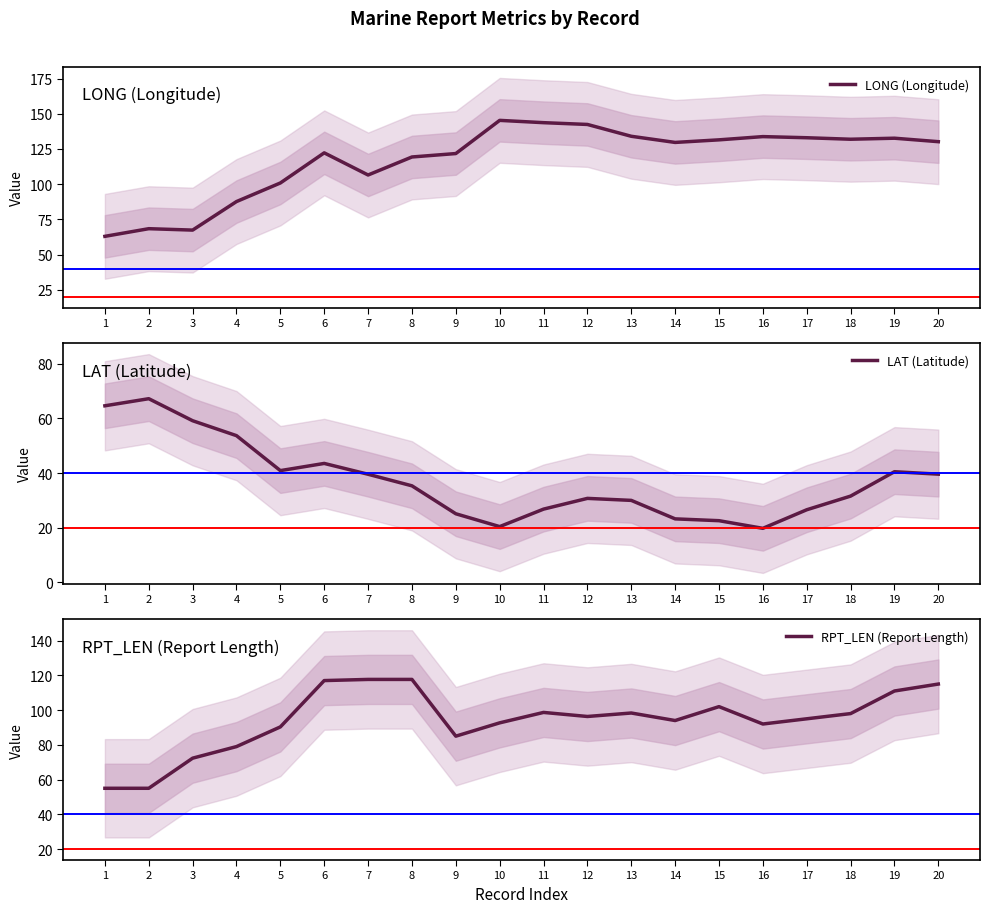

Is the value of LONG (Longitude) at 17 greater than the value of LAT (Latitude) at 16?

Yes